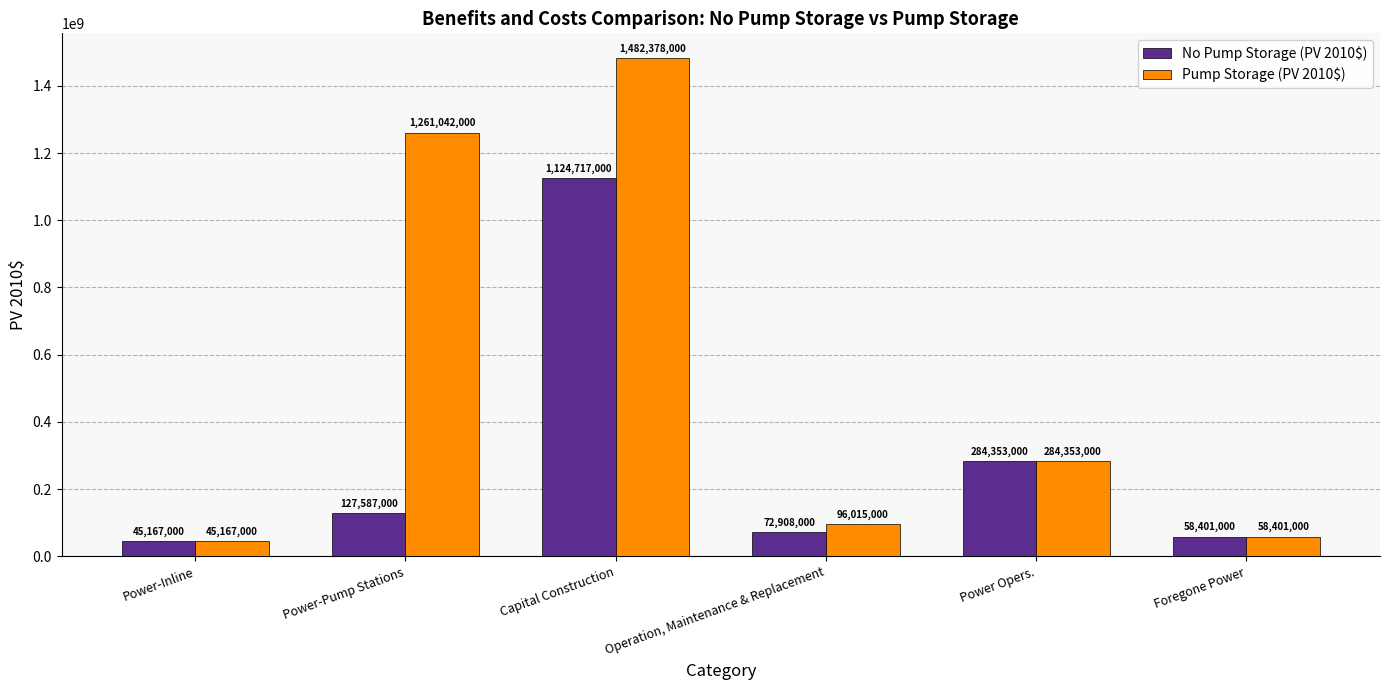

How many categories are shown in the chart?

6